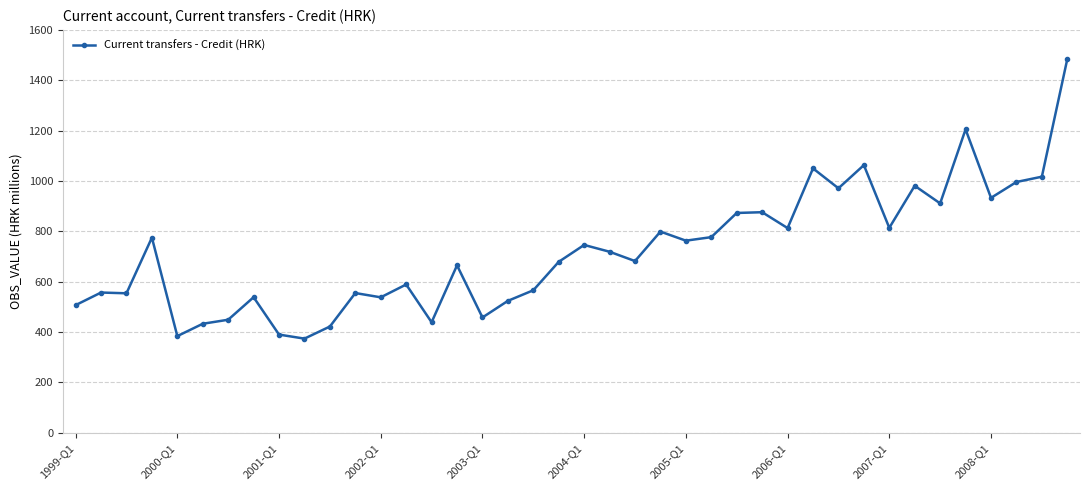

What is the difference between the maximum and minimum values?

1110.0